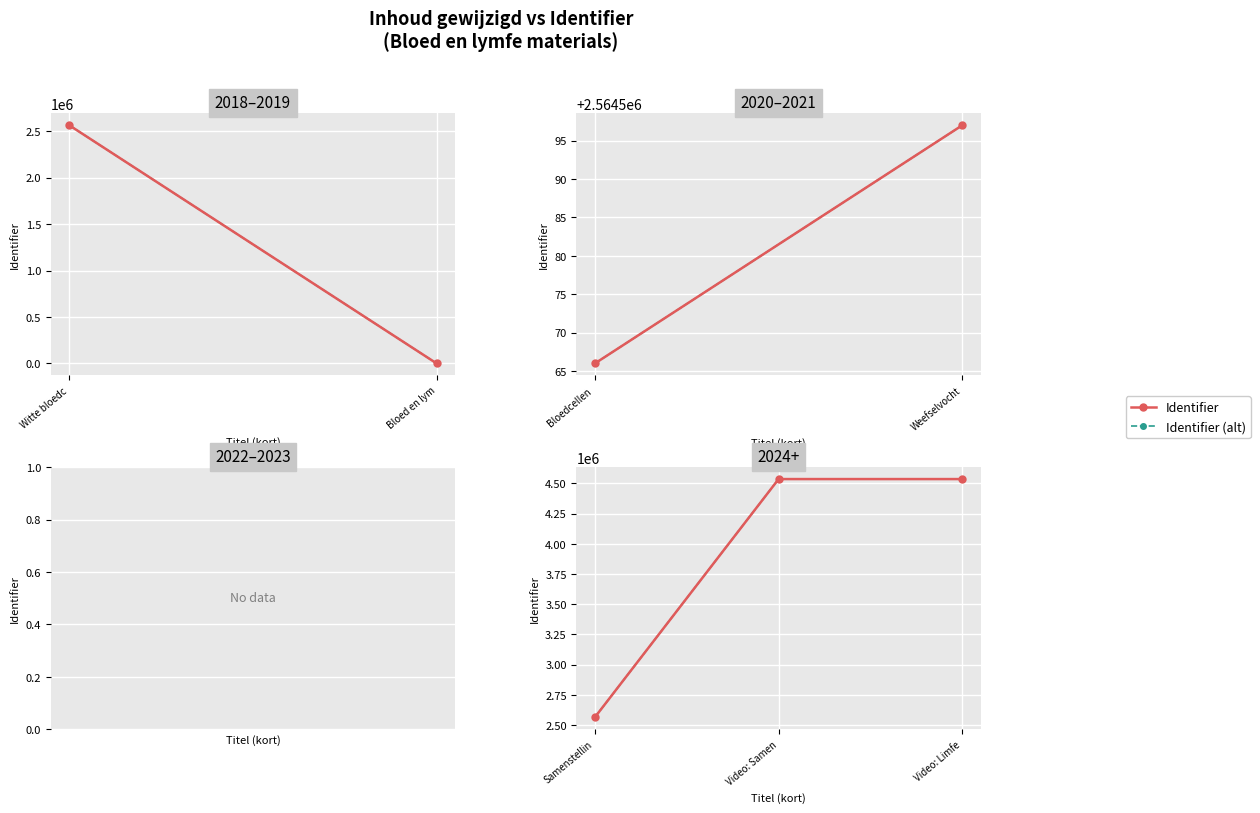

What is the smallest value displayed?

2564561